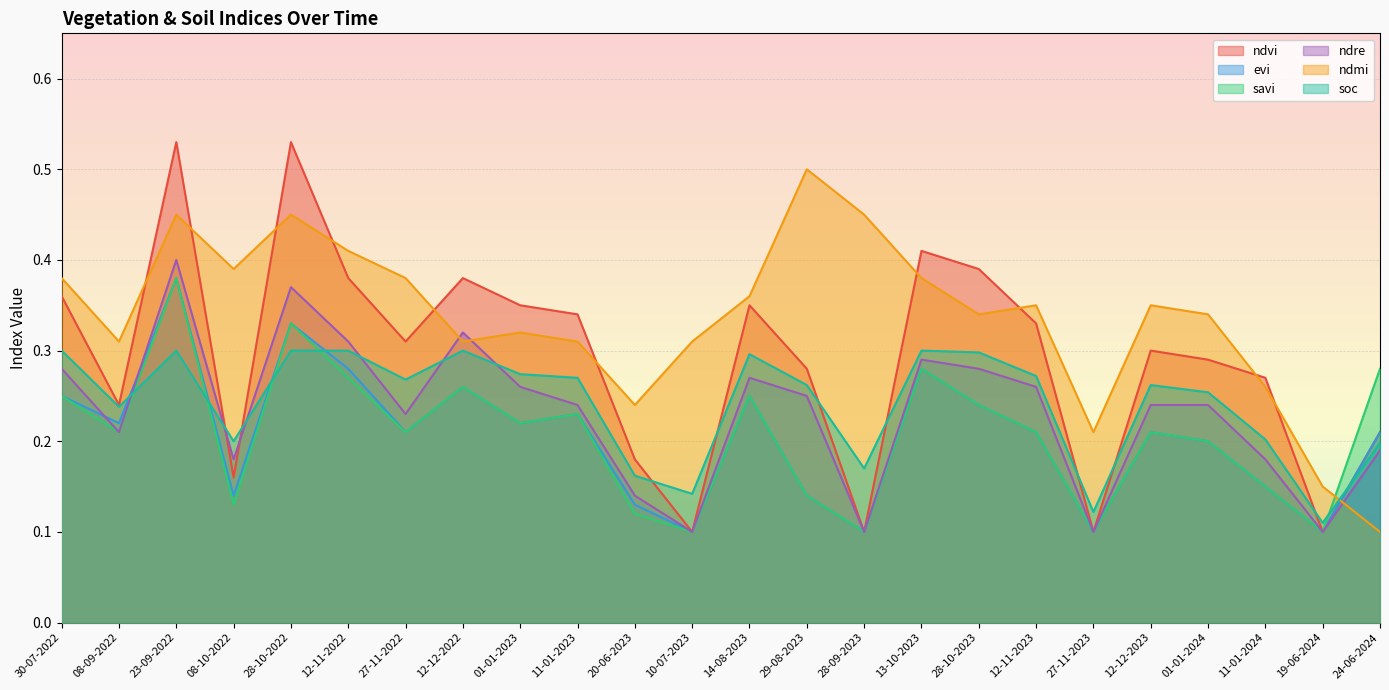

Which category has the highest value in the soc series?

30-07-2022